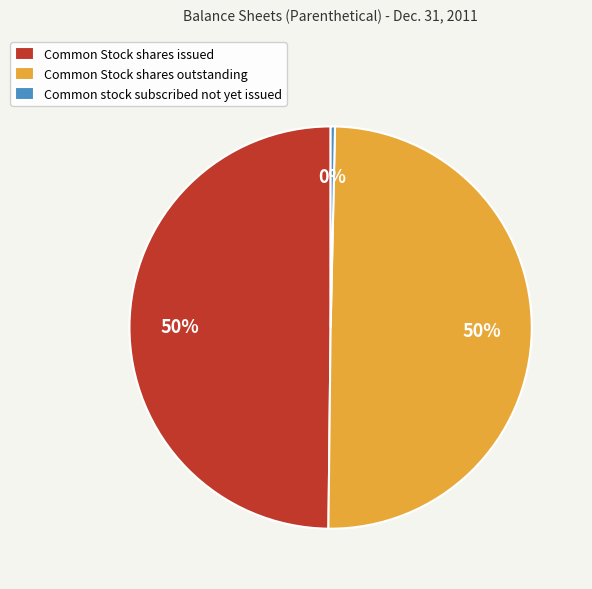

To the nearest percent, what is the average slice percentage?

33%